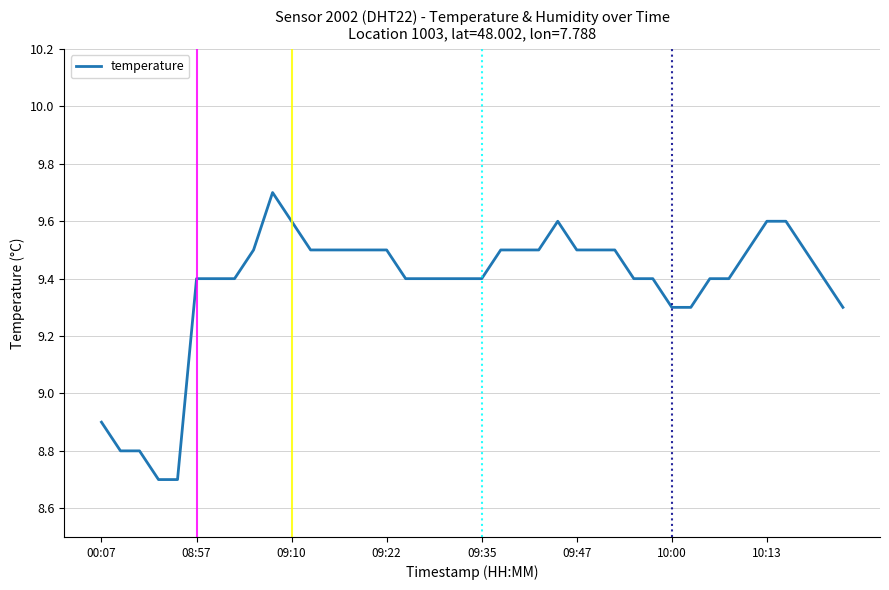

How many categories are shown in the chart?

40